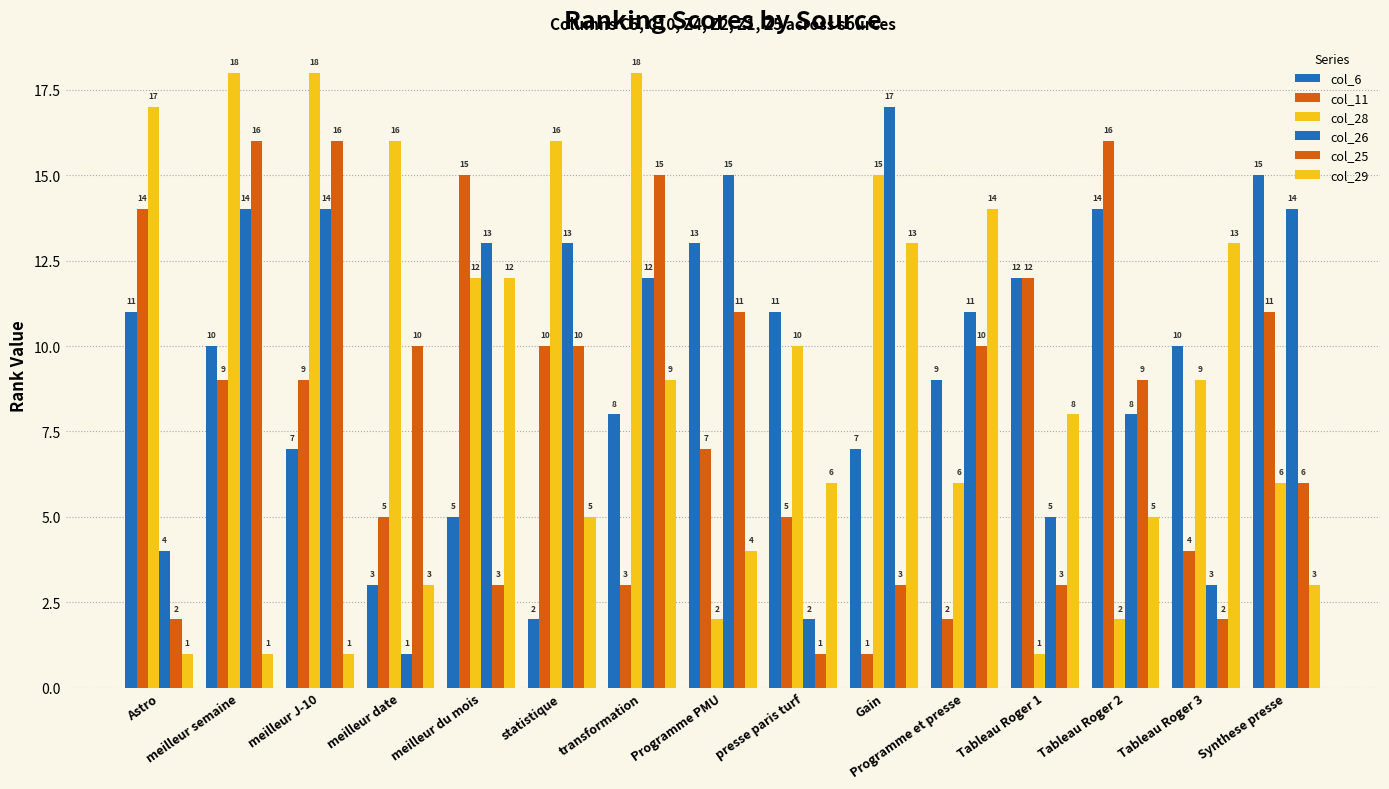

What position from the left is Synthese presse?

15